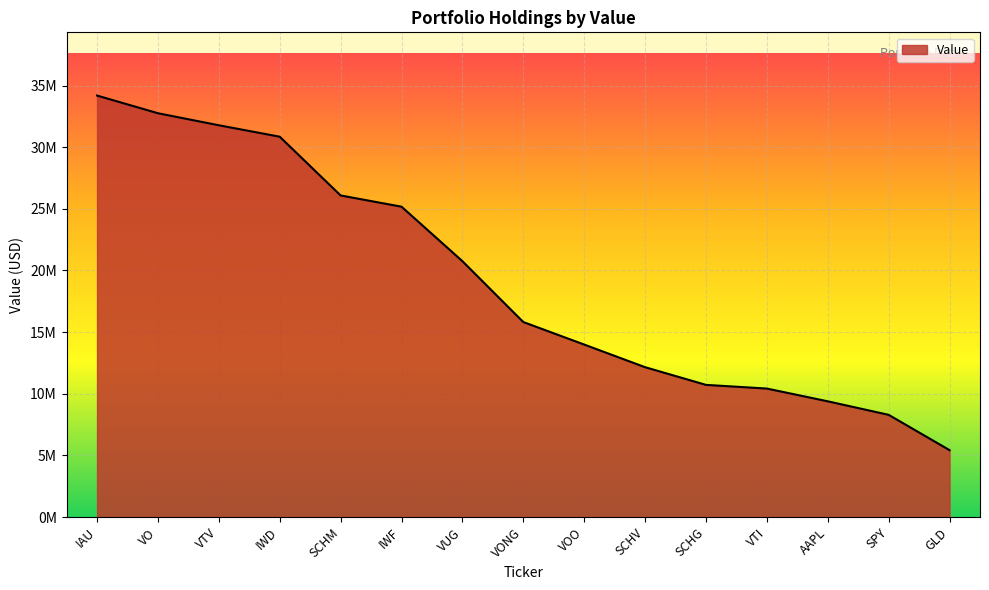

Is this an area chart (filled region under the line)?

Yes